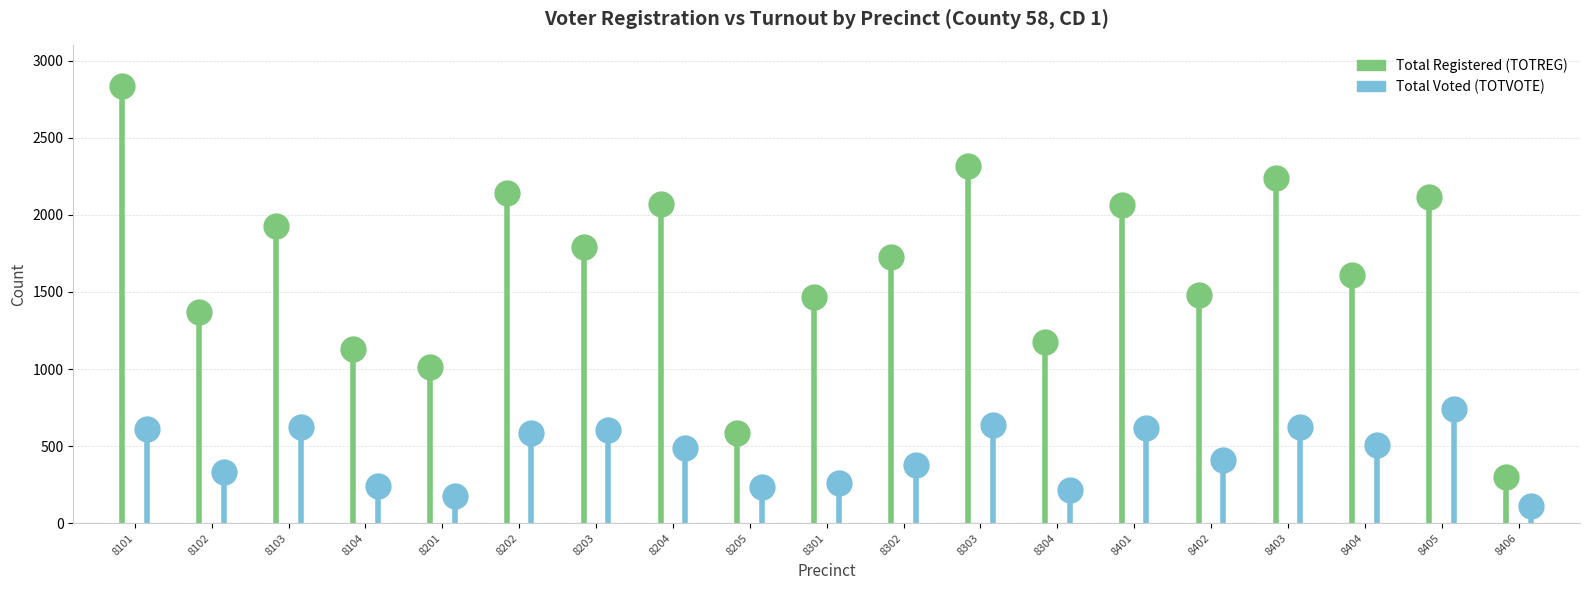

At how many categories does at least one series exceed 1920?

8